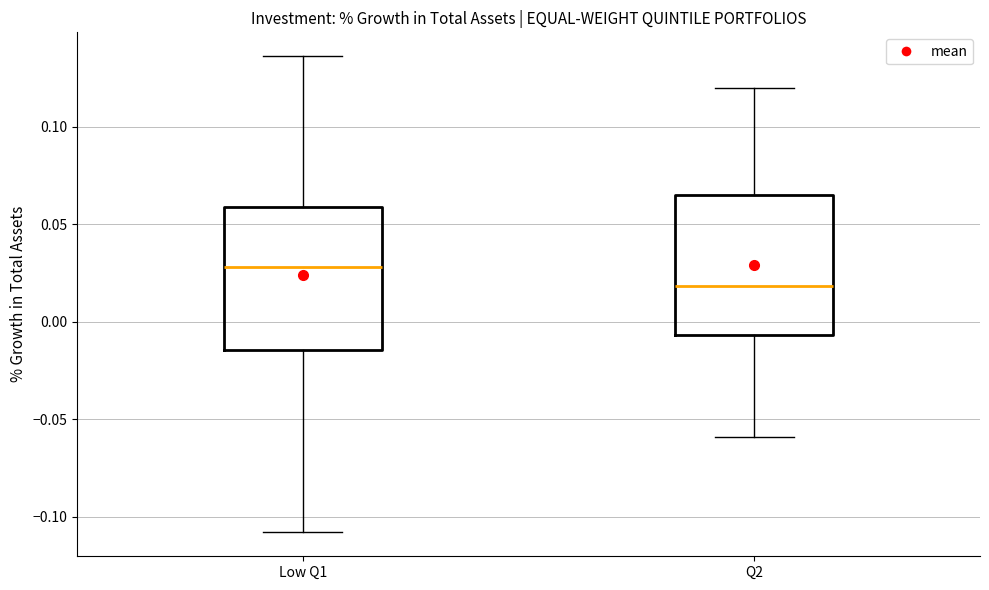

Where is the upper edge of the box for Q2 on the y-axis? The values are not printed on the chart, so give them approximately, as read against the axis.

0.065